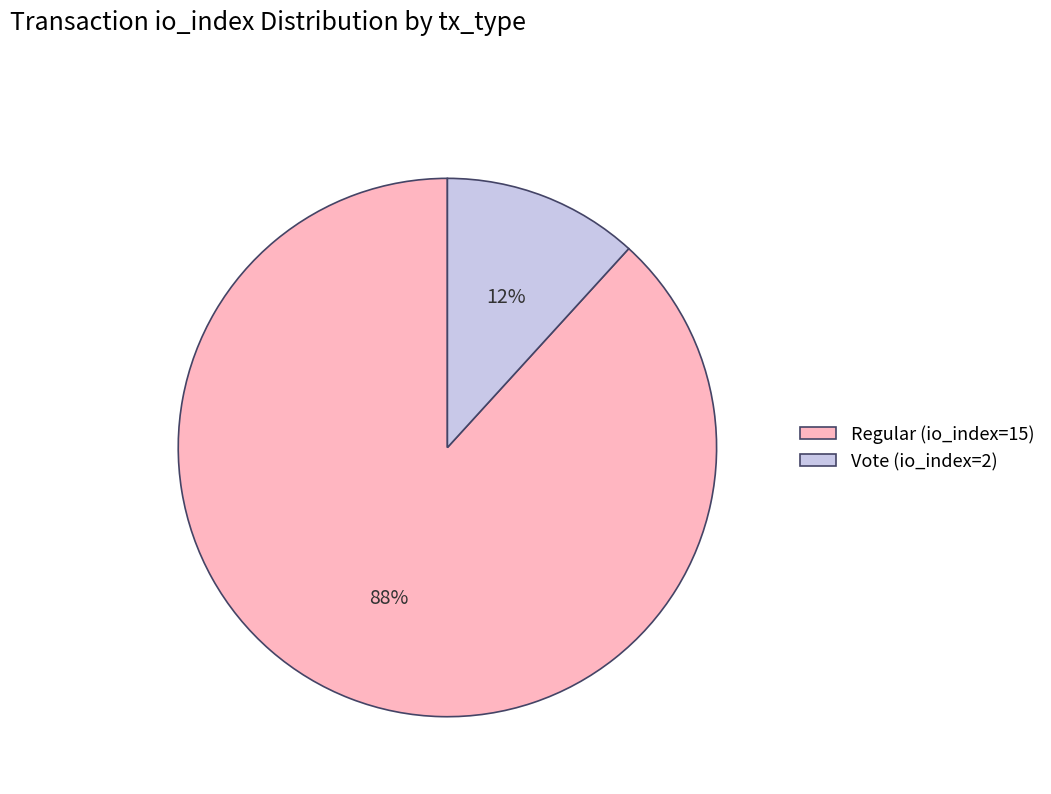

How many segments does this pie chart have?

2